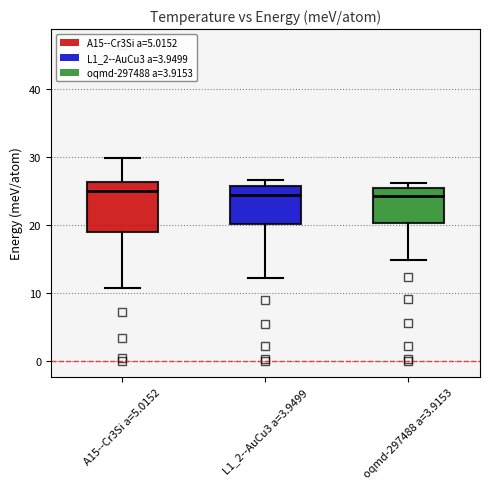

Which box is the tallest, from its lower edge to its upper edge?

A15--Cr3Si a=5.0152